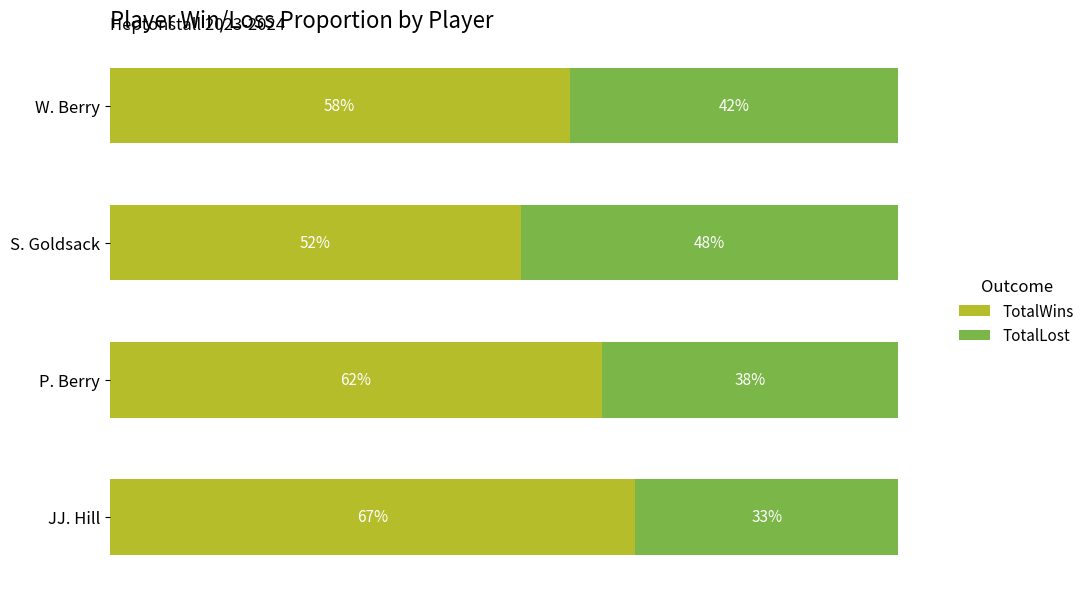

What are all the series names shown in the legend?

TotalWins, TotalLost